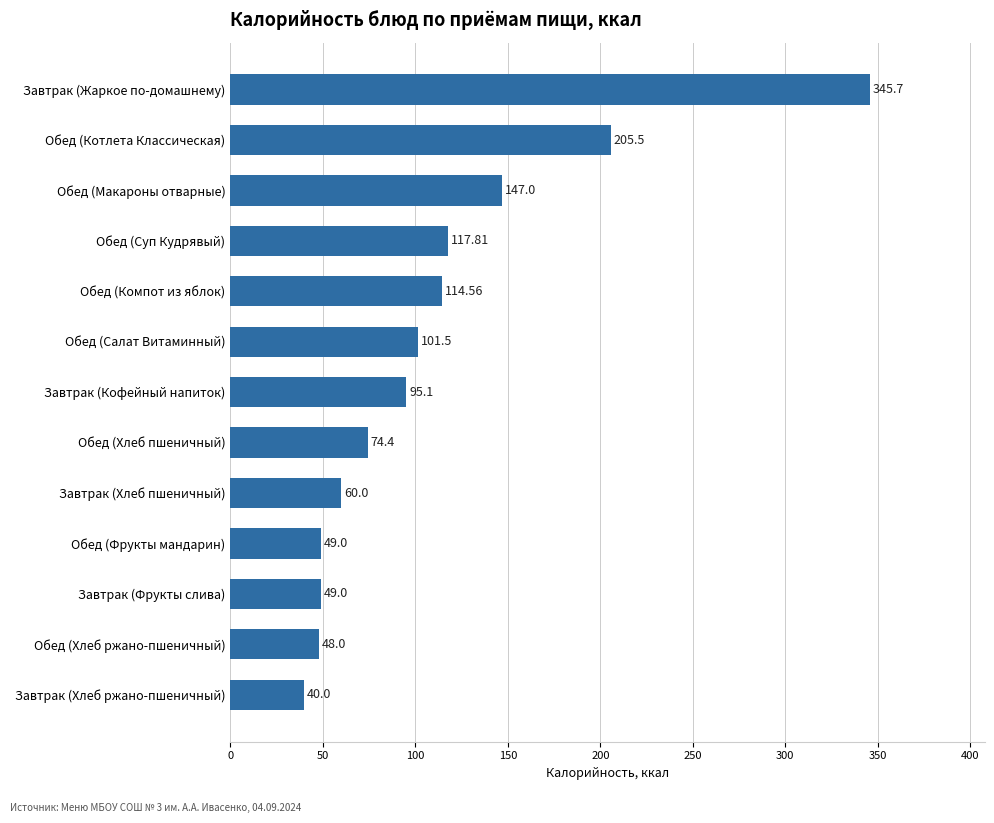

Where is the data nearest to the value 192?

Обед (Котлета Классическая)